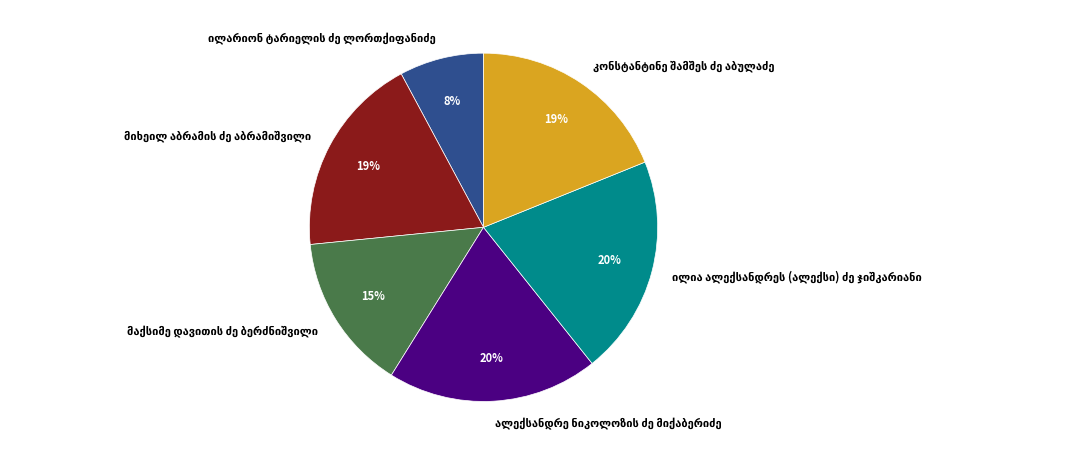

To the nearest percent, what is the average slice percentage?

17%